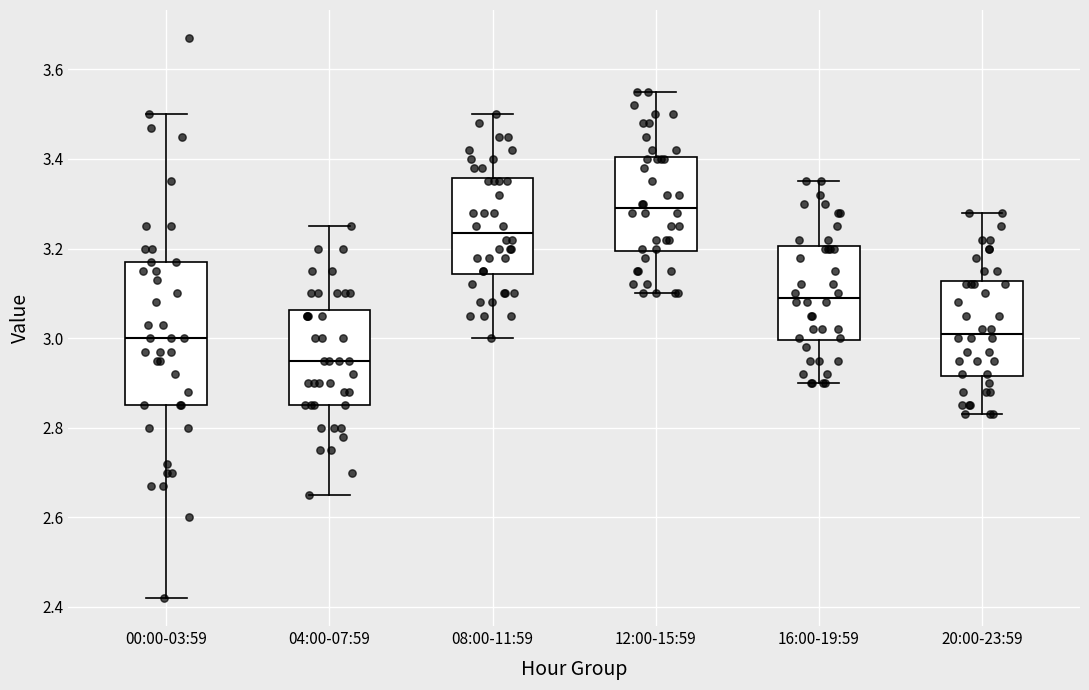

Where does the median line of the box for 04:00-07:59 sit on the y-axis? The values are not printed on the chart, so give them approximately, as read against the axis.

2.96